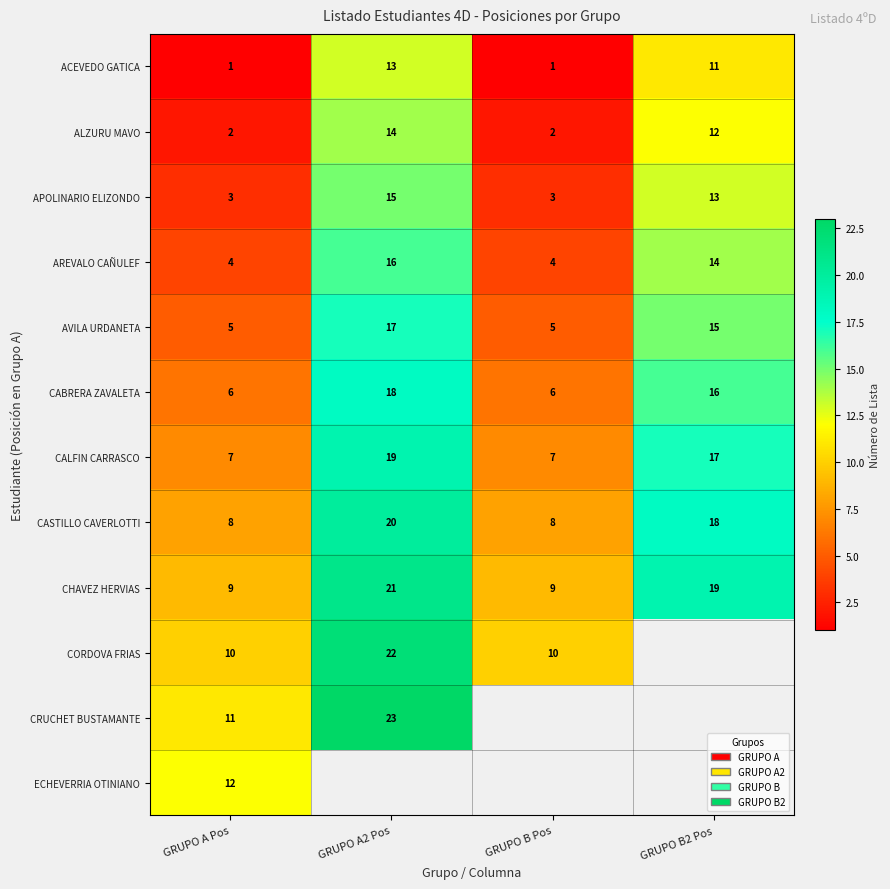

What is the difference between the maximum and second lowest values in the ALZURU MAVO series?

12